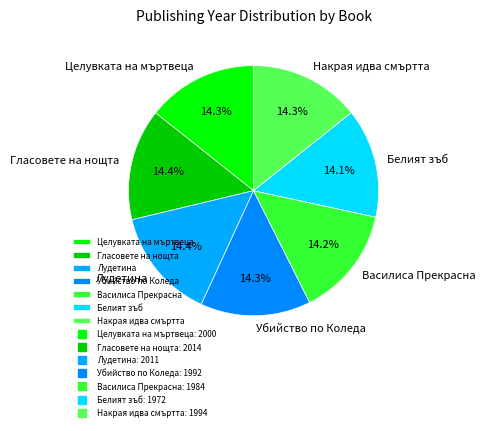

To the nearest percent, what is the average slice percentage?

14%